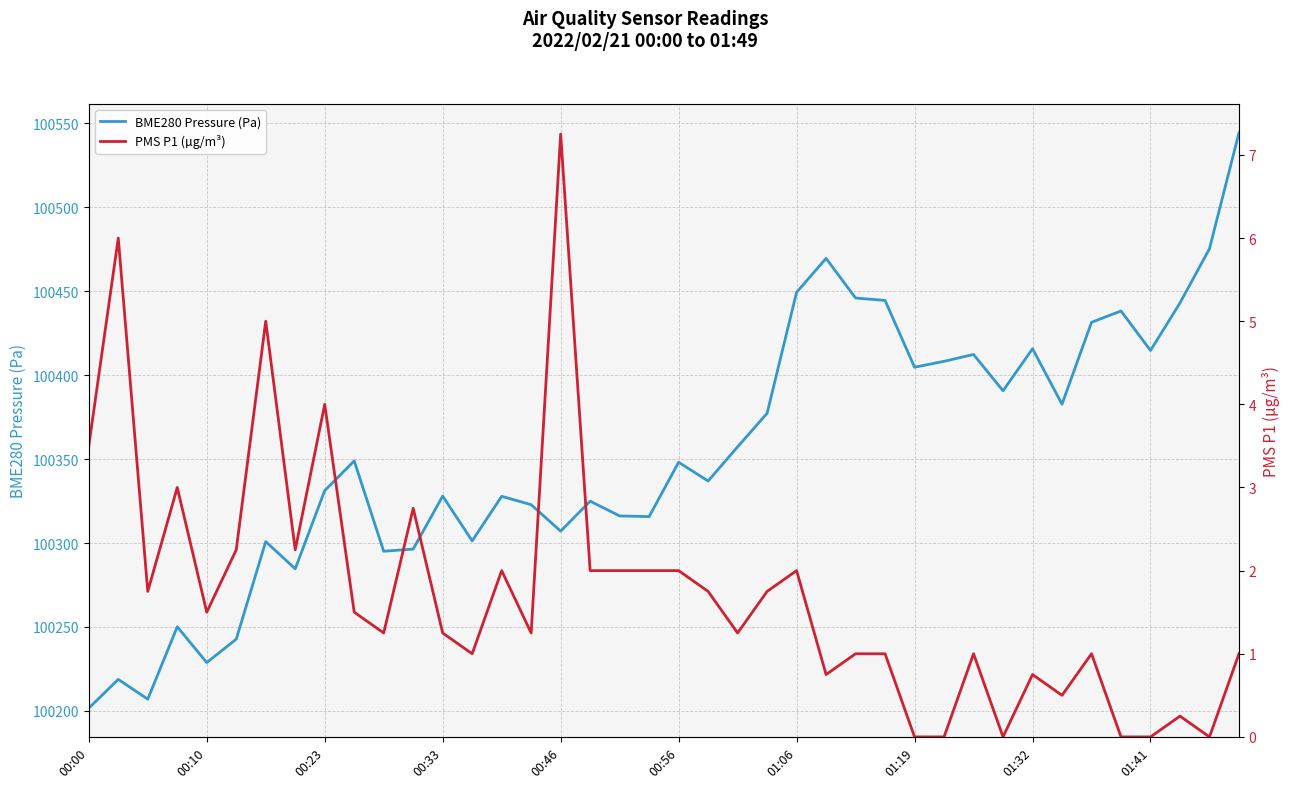

Reading left to right, what are all the values shown in this chart?

BME280 Pressure (Pa): 100201.6	100218.8	100207.0	100250.1	100228.8	100242.7	100300.8	100284.6	100331.2	100348.9	100295.1	100296.4	100327.9	100301.3	100327.8	100322.8	100307.1	100324.9	100316.1	100315.7	100348.1	100336.9	100357.3	100377.3	100449.3	100469.6	100445.9	100444.5	100404.7	100408.2	100412.3	100390.7	100415.7	100382.7	100431.5	100438.2	100414.7	100443.0	100475.3	100544.4
PMS P1 (µg/m³): 3.5	6.0	1.8	3.0	1.5	2.2	5.0	2.2	4.0	1.5	1.2	2.8	1.2	1.0	2.0	1.2	7.2	2.0	2.0	2.0	2.0	1.8	1.2	1.8	2.0	0.8	1.0	1.0	0.0	0.0	1.0	0.0	0.8	0.5	1.0	0.0	0.0	0.2	0.0	1.0